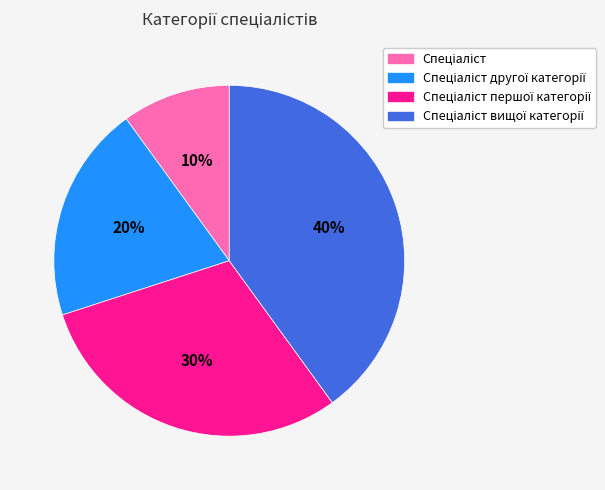

To the nearest percent, what is the average slice percentage?

25%